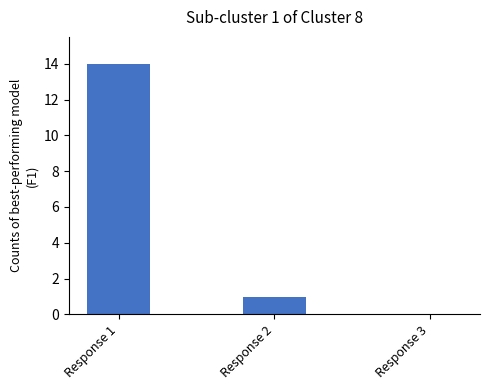

Reading left to right, what are all the values shown in this chart?

Response 1=14	Response 2=1	Response 3=0